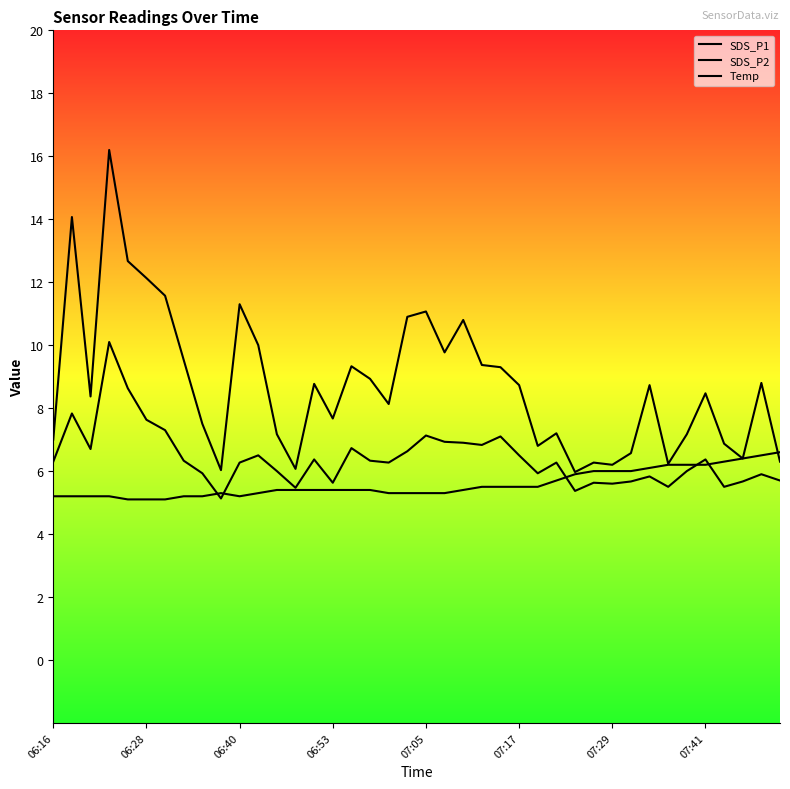

What is the minimum value shown in the chart?

5.1